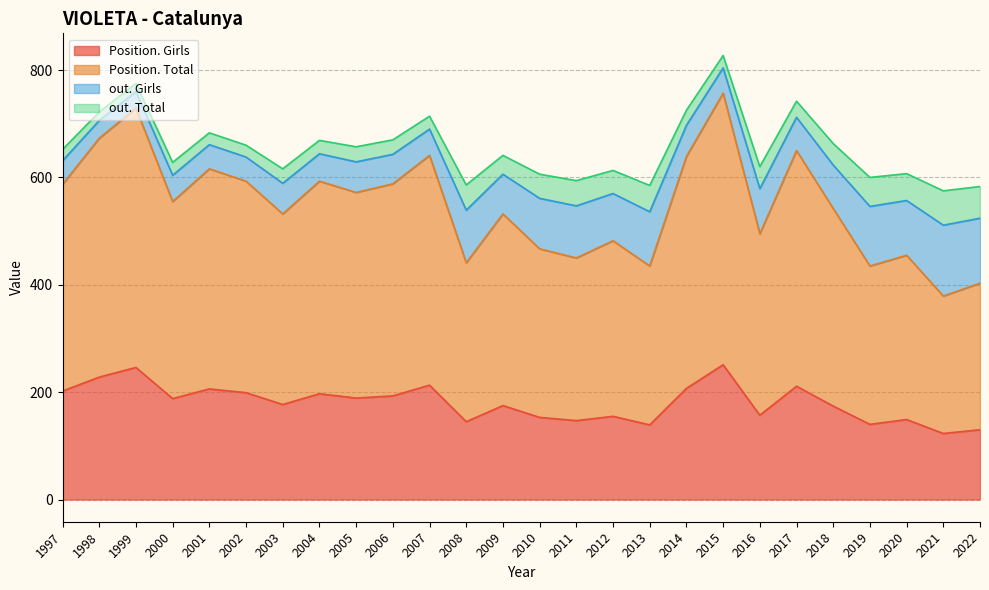

Which series has the largest total across all categories?

Position. Total